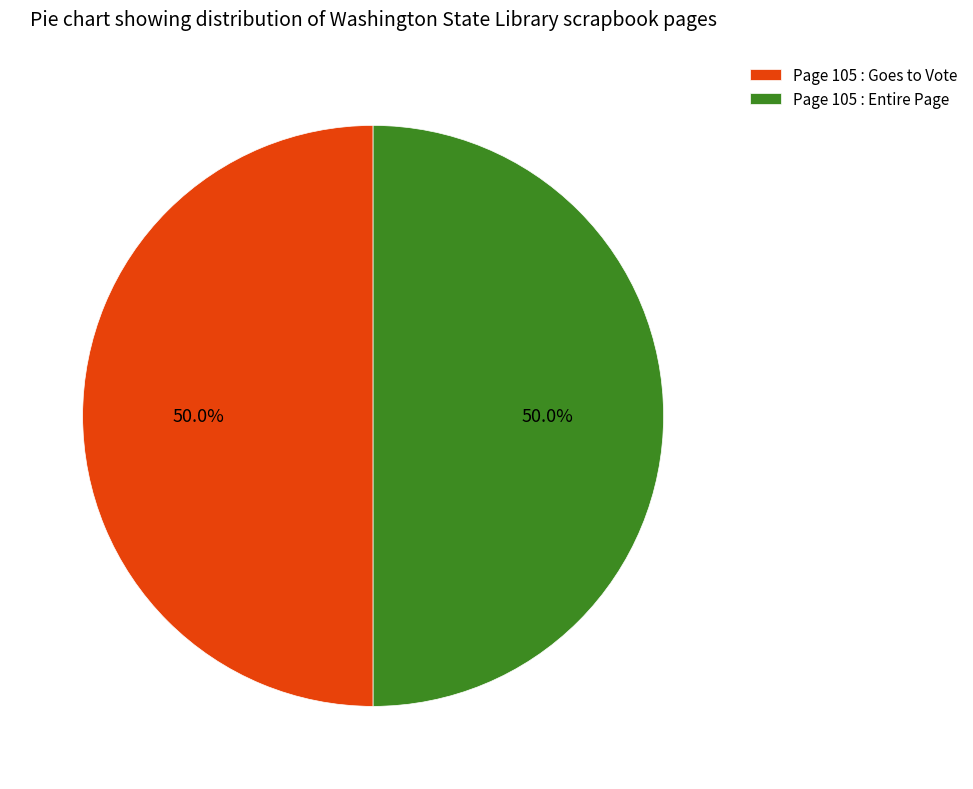

The Page 105 : Goes to Vote slice represents 50% of the pie. True or false?

True